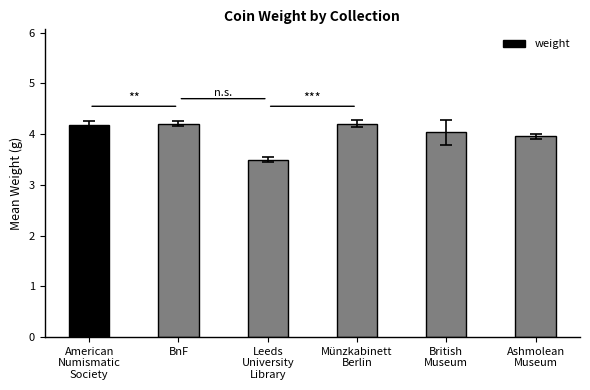

The chart shows a value of 3.5 at Leeds
University
Library. True or false?

True